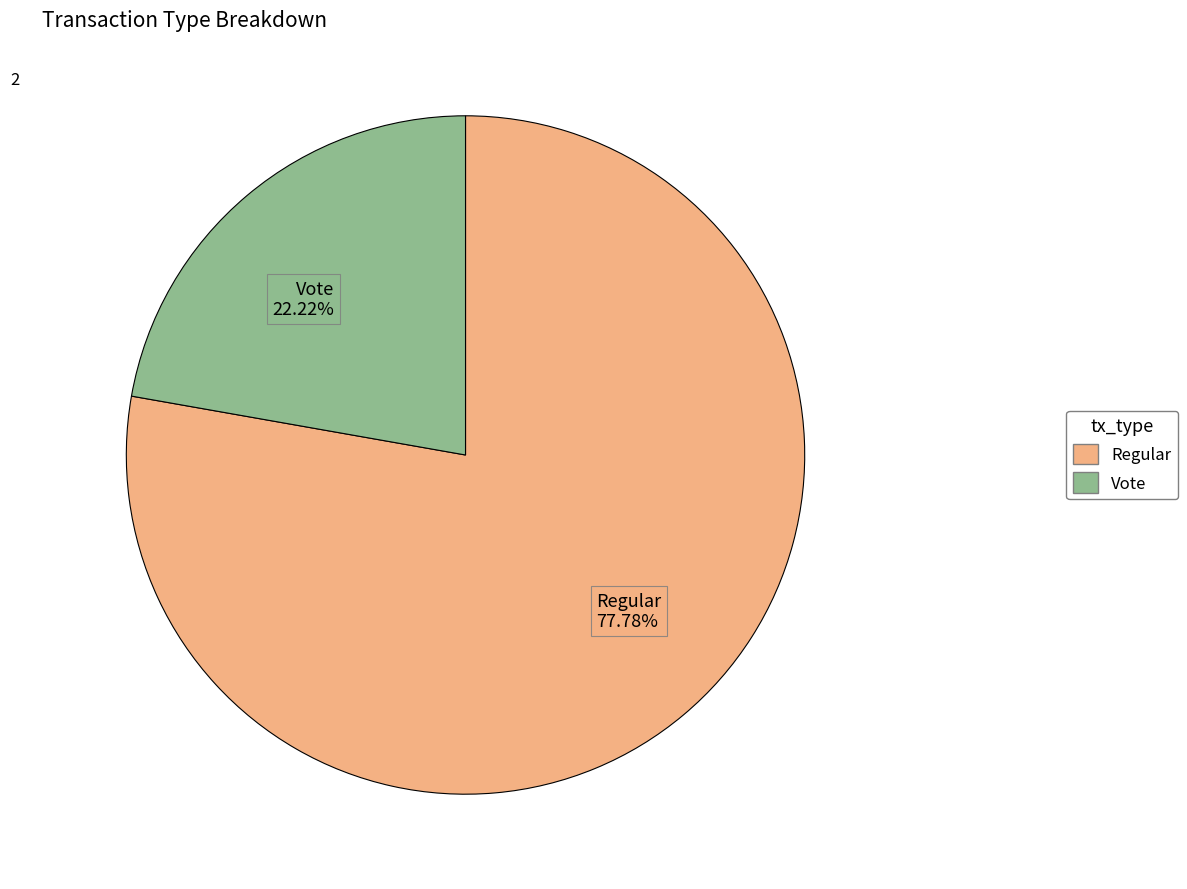

What is the total percentage of Vote and Regular?

100.0%